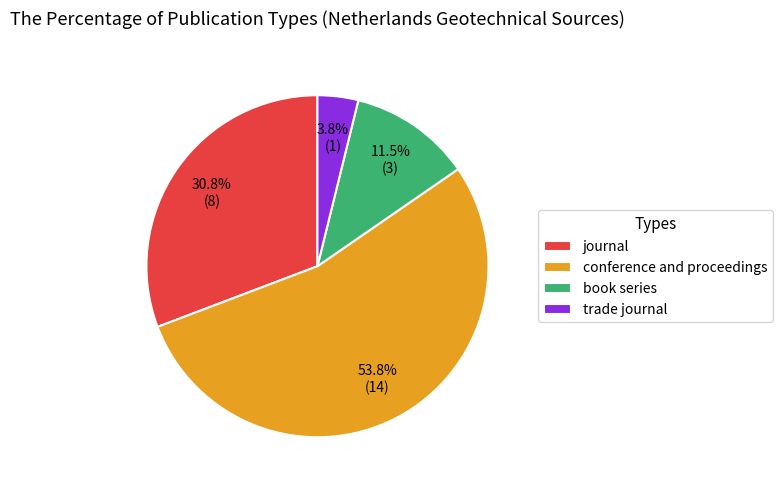

Which slice is the largest?

conference and proceedings